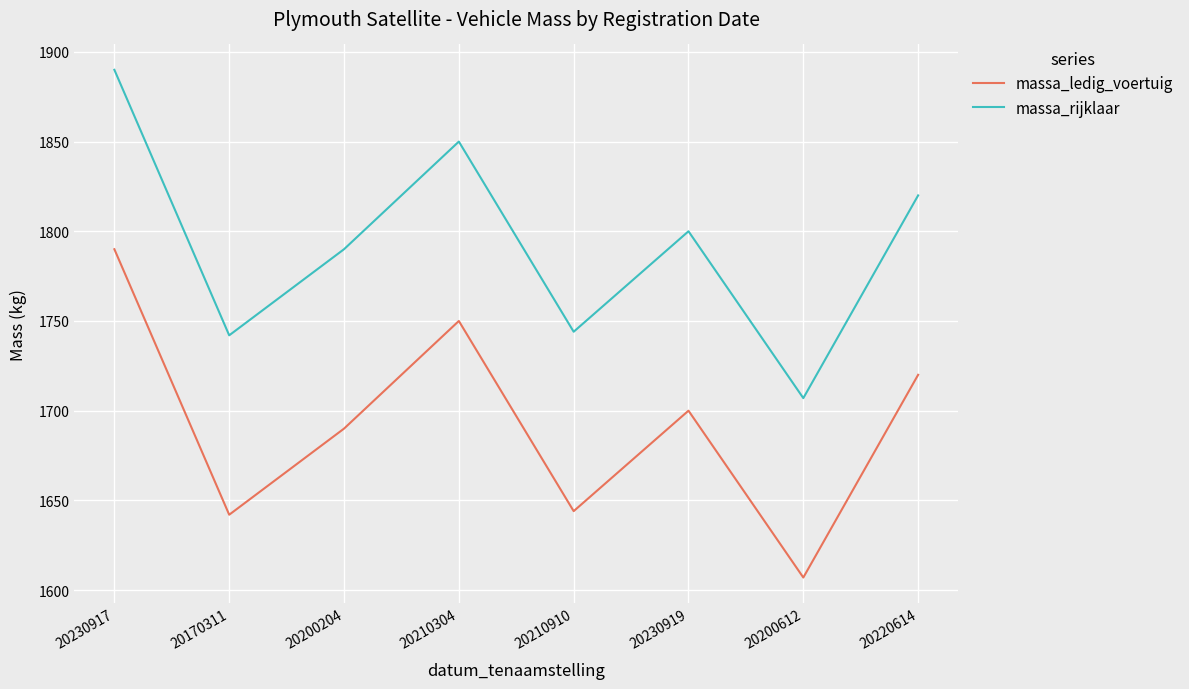

At which category is the sum across all series the highest?

20230917